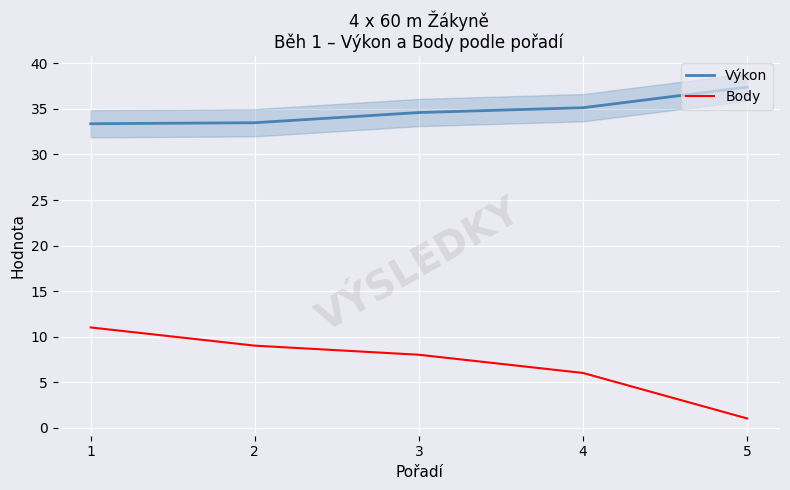

Where is Body nearest to the value 6?

4